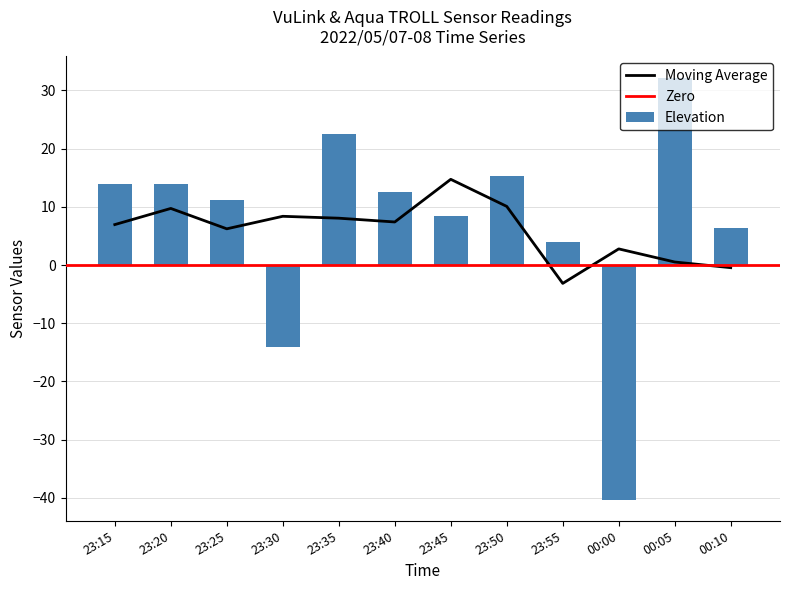

At which label is Elevation closest to -4?

23:55